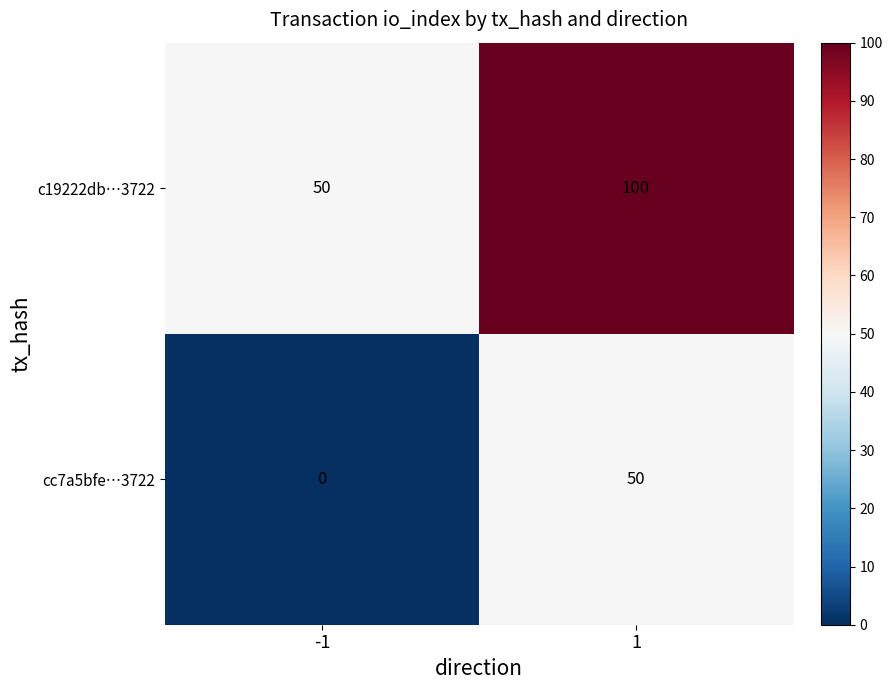

Which category has the highest value across all series?

1